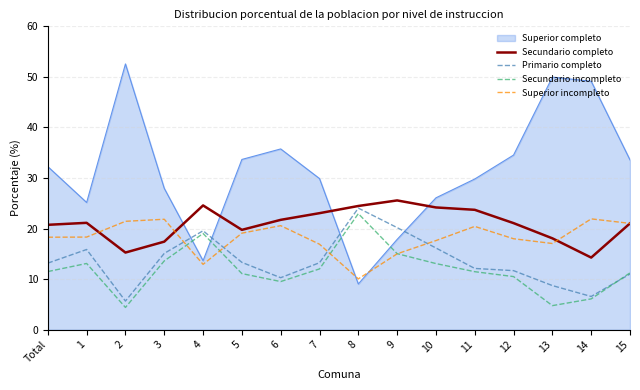

Which series has the largest total across all categories?

Superior completo